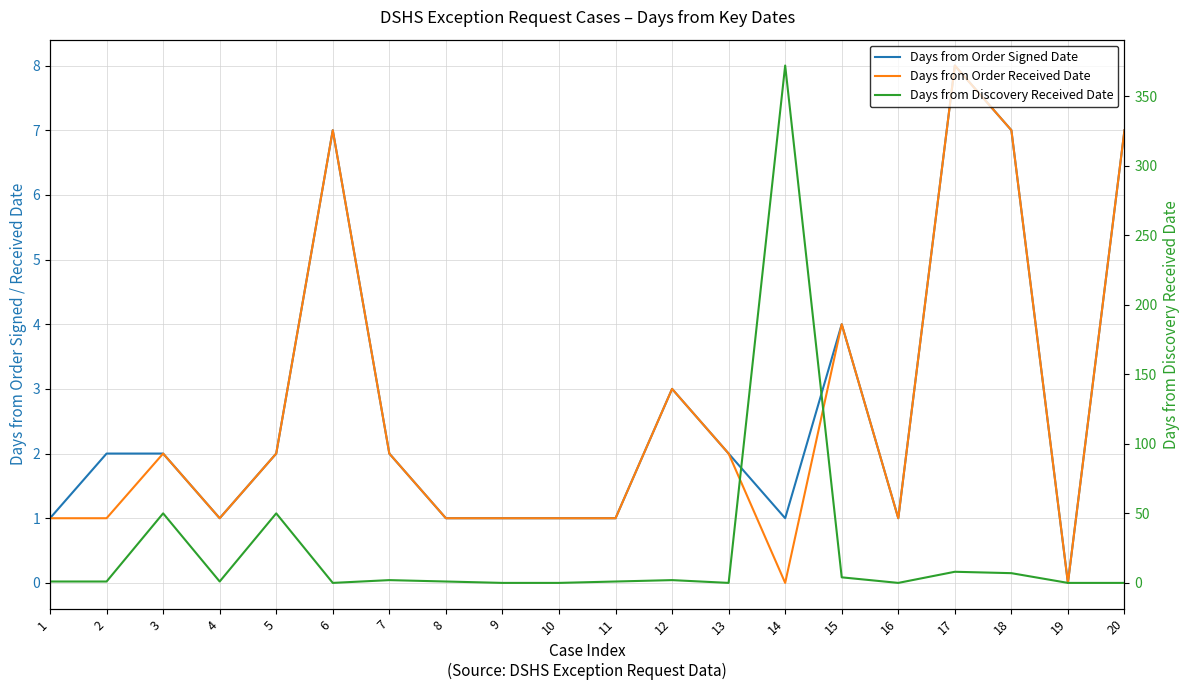

Reading right to left, extract all data points from this chart.

Days from Order Signed Date: 7	0	7	8	1	4	1	2	3	1	1	1	1	2	7	2	1	2	2	1
Days from Order Received Date: 7	0	7	8	1	4	0	2	3	1	1	1	1	2	7	2	1	2	1	1
Days from Discovery Received Date: 0	0	7	8	0	4	372	0	2	1	0	0	1	2	0	50	1	50	1	1